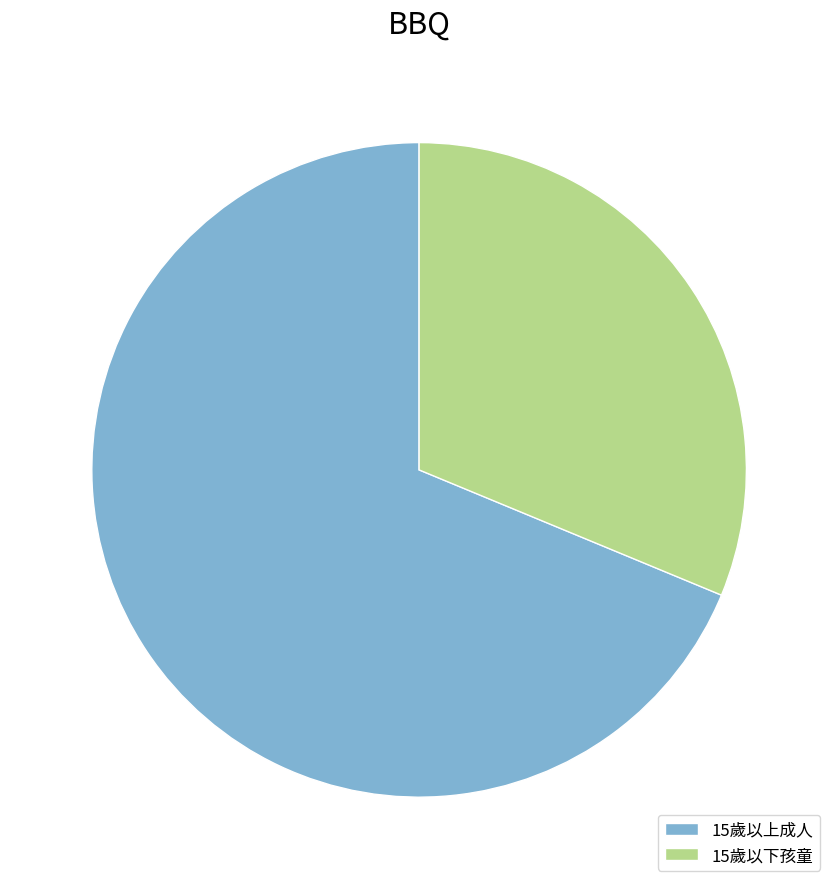

Between 15歲以下孩童 and 15歲以上成人, which is larger?

15歲以上成人